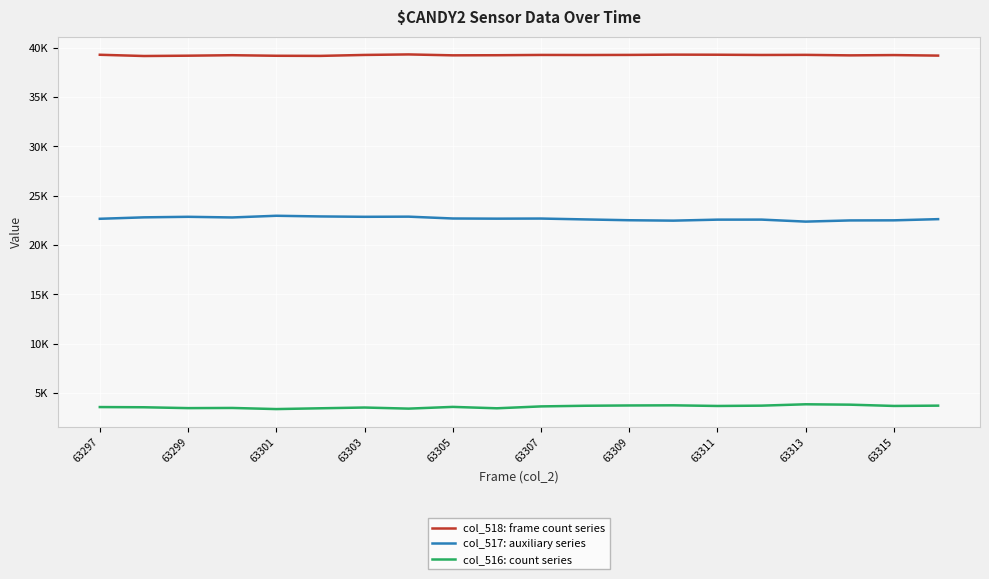

What are all the series names shown in the legend?

col_518: frame count series, col_517: auxiliary series, col_516: count series